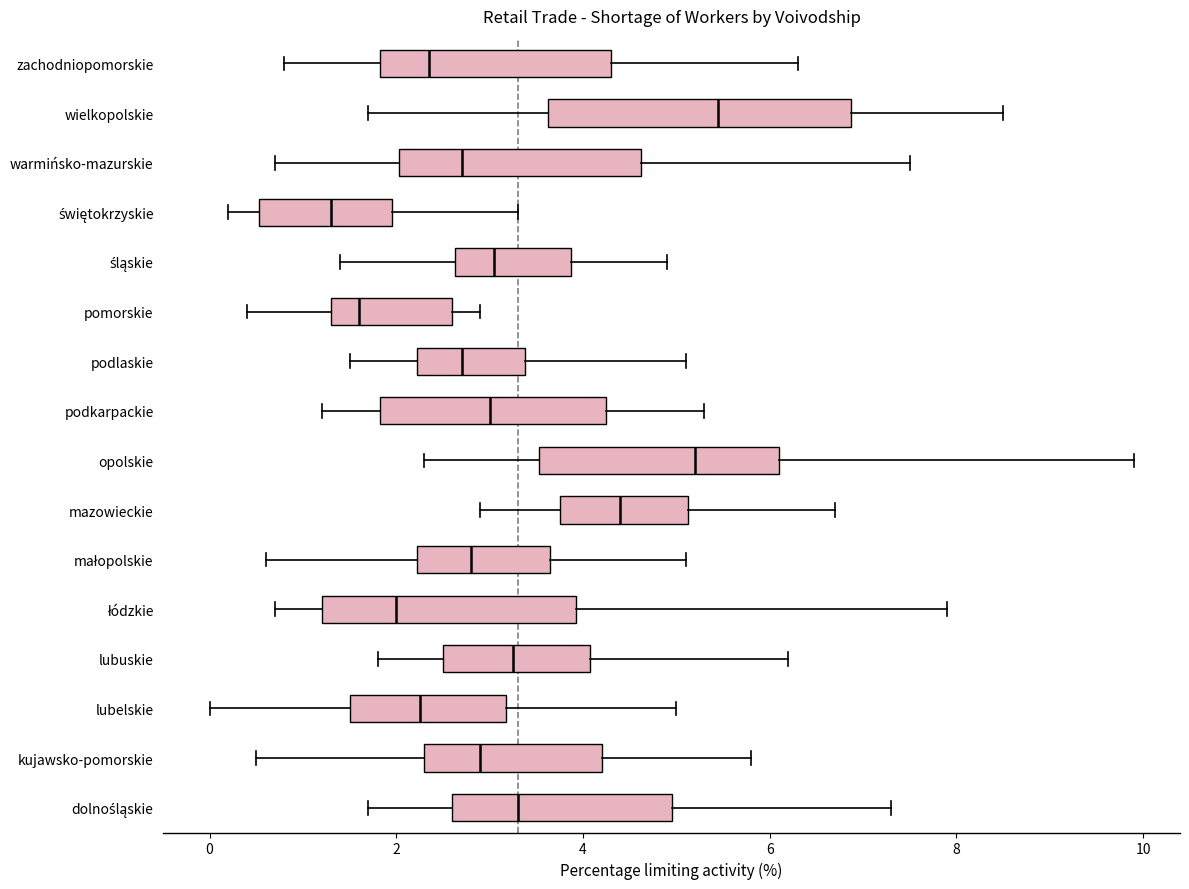

Which box is the widest, from its left edge to its right edge?

wielkopolskie